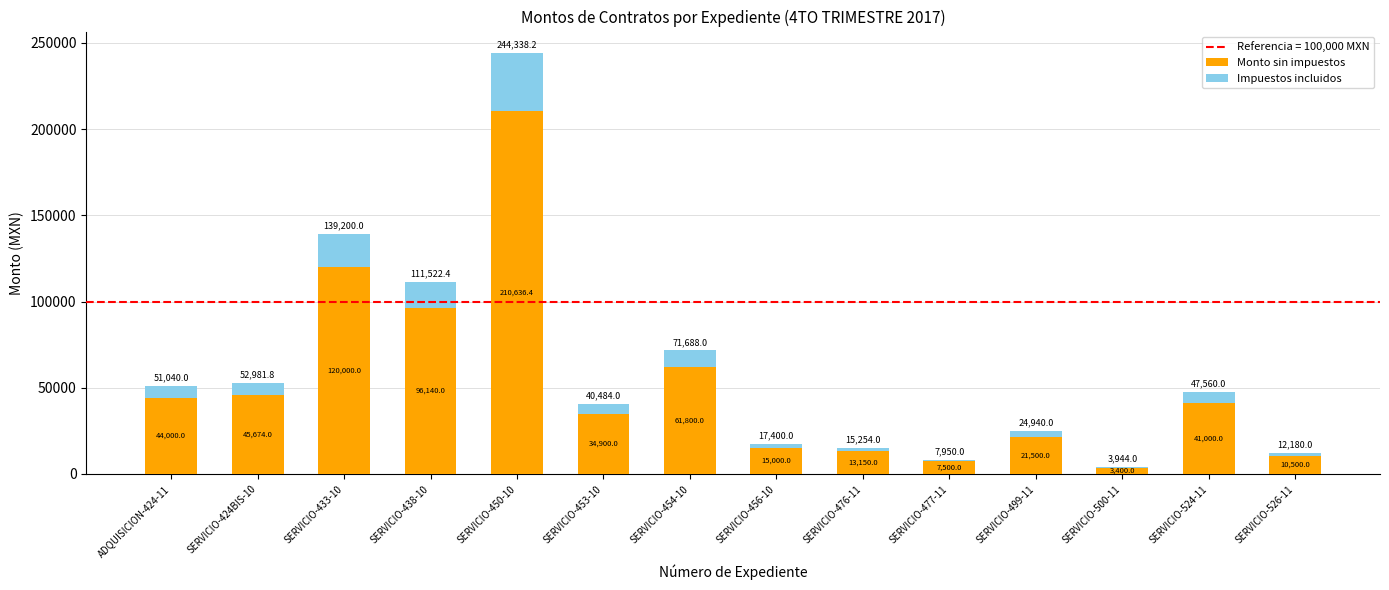

Reading left to right, what are the values for Monto sin impuestos?

ADQUISICION-424-11=44000.0	SERVICIO-424BIS-10=45674.0	SERVICIO-433-10=120000.0	SERVICIO-438-10=96140.0	SERVICIO-450-10=210636.4	SERVICIO-453-10=34900.0	SERVICIO-454-10=61800.0	SERVICIO-456-10=15000.0	SERVICIO-476-11=13150.0	SERVICIO-477-11=7500.0	SERVICIO-499-11=21500.0	SERVICIO-500-11=3400.0	SERVICIO-524-11=41000.0	SERVICIO-526-11=10500.0